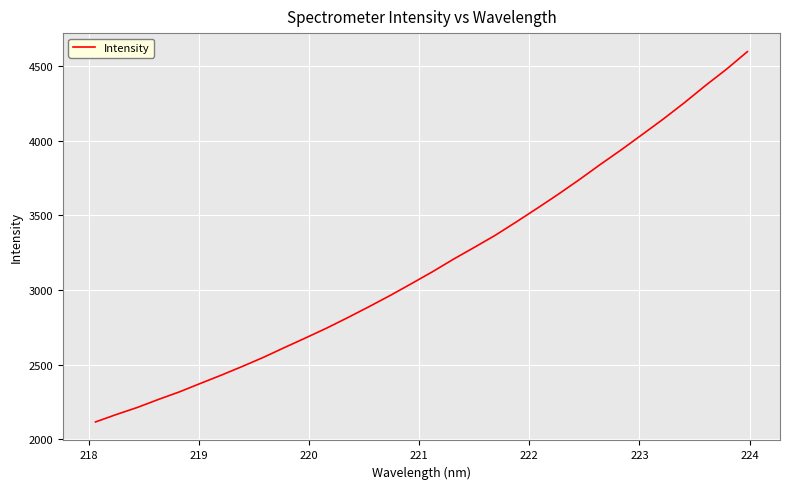

What is the minimum value shown in the chart?

2116.2